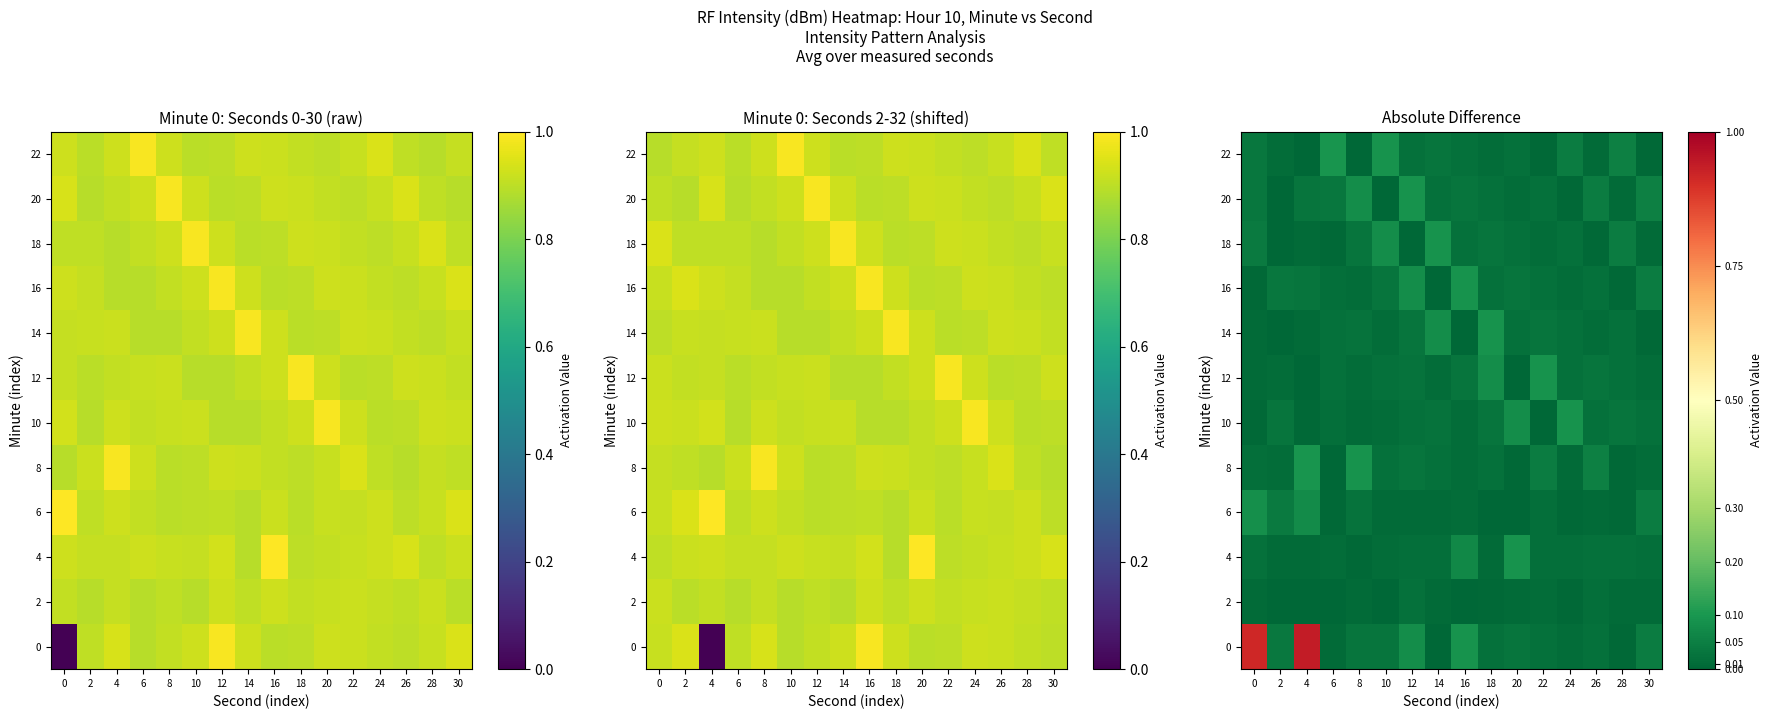

How many categories are shown in the chart?

16